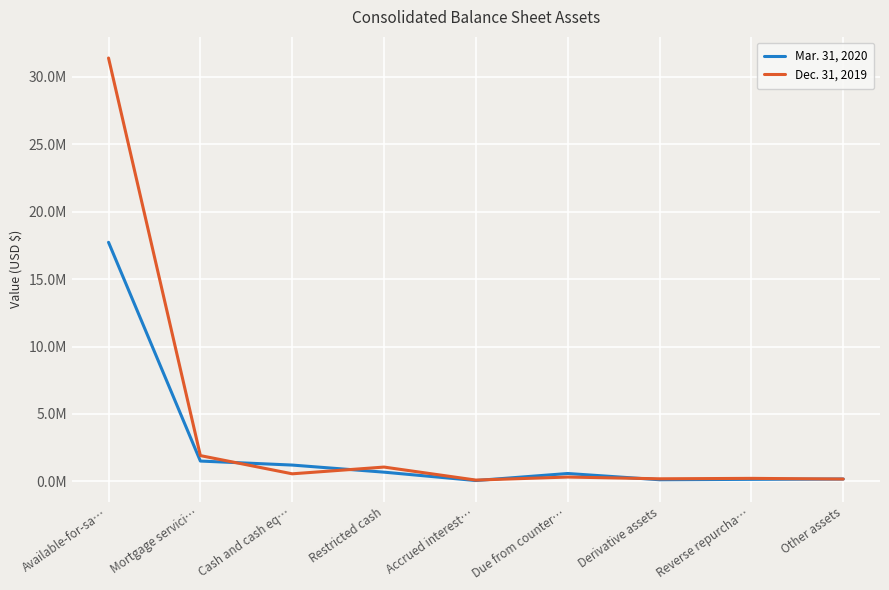

In Mar. 31, 2020, how many points are lower than both neighbors (excluding endpoints)?

2